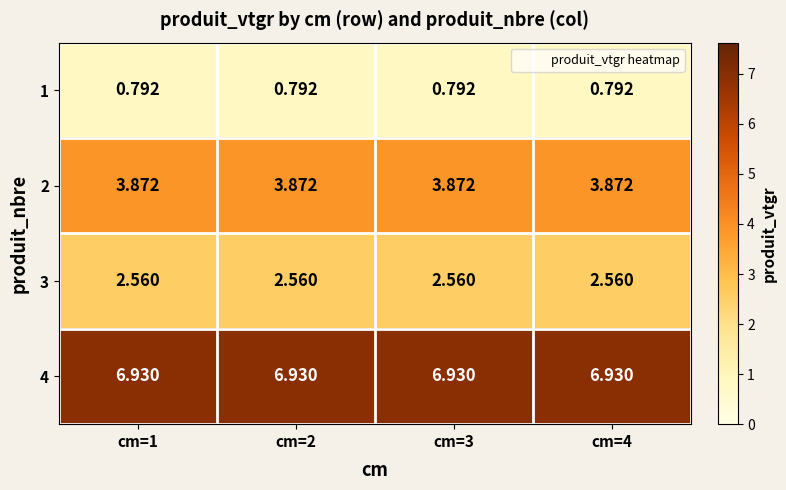

Is the value of 1 at cm=2 greater than the value of 3 at cm=3?

No